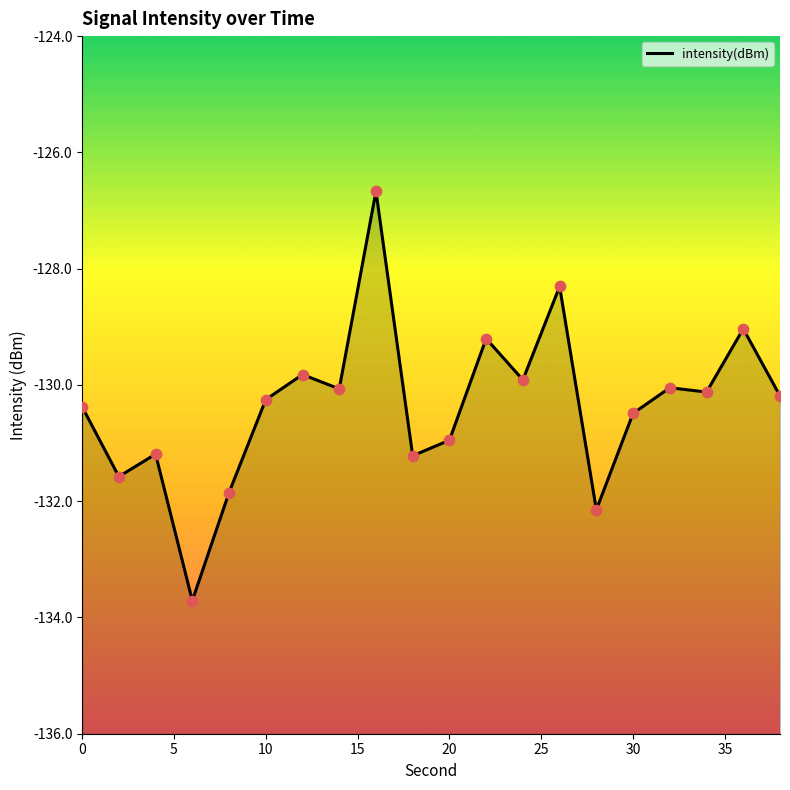

Between 10 and 30, which is larger?

10